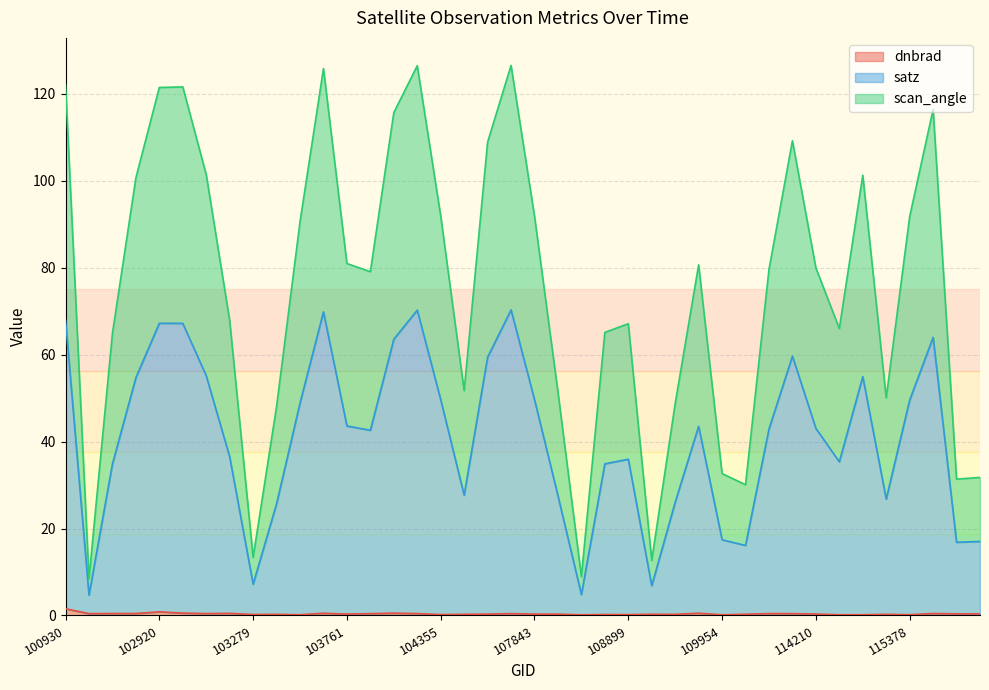

Reading left to right, list all the values displayed in this chart.

dnbrad: 100930=1.5	102671=0.4	102792=0.4	102912=0.4	102920=0.8	103032=0.5	103040=0.4	103160=0.5	103279=0.2	103397=0.3	103515=0.2	103524=0.5	103761=0.3	104112=0.4	104236=0.5	104346=0.4	104355=0.2	104472=0.3	107659=0.3	107834=0.4	107843=0.3	108015=0.3	108193=0.2	108369=0.2	108899=0.2	109072=0.3	109244=0.3	109780=0.5	109954=0.2	110127=0.3	110299=0.4	110472=0.4	114210=0.3	114788=0.2	114902=0.2	115265=0.3	115378=0.2	115500=0.4	115893=0.4	121308=0.4
satz: 100930=67.9	102671=4.7	102792=34.9	102912=54.7	102920=67.2	103032=67.2	103040=55.1	103160=36.5	103279=7.2	103397=25.7	103515=48.9	103524=69.8	103761=43.6	104112=42.6	104236=63.6	104346=70.2	104355=49.6	104472=27.7	107659=59.4	107834=70.3	107843=49.7	108015=27.5	108193=4.8	108369=34.9	108899=35.9	109072=6.8	109244=26.1	109780=43.5	109954=17.4	110127=16.1	110299=42.9	110472=59.7	114210=43.0	114788=35.3	114902=54.9	115265=26.8	115378=49.5	115500=64.0	115893=16.8	121308=17.0
scan_angle: 100930=122.1	102671=8.5	102792=64.9	102912=100.7	102920=121.5	103032=121.6	103040=101.4	103160=67.9	103279=13.4	103397=48.1	103515=90.6	103524=125.8	103761=81.0	104112=79.1	104236=115.7	104346=126.5	104355=91.9	104472=51.7	107659=108.9	107834=126.5	107843=91.9	108015=51.4	108193=8.9	108369=65.1	108899=67.1	109072=12.7	109244=48.7	109780=80.7	109954=32.6	110127=30.1	110299=79.6	110472=109.2	114210=80.0	114788=66.0	114902=101.3	115265=50.1	115378=91.7	115500=116.4	115893=31.4	121308=31.8